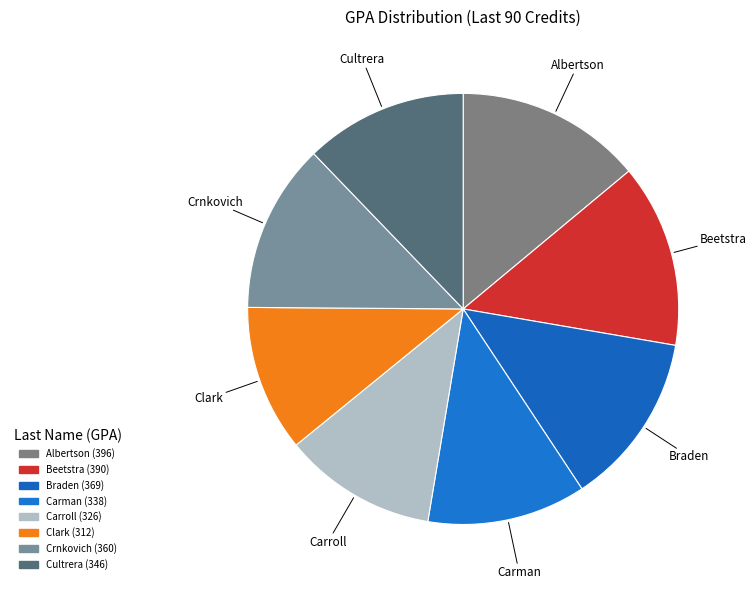

Is it true that Cultrera is 1% of the pie?

False